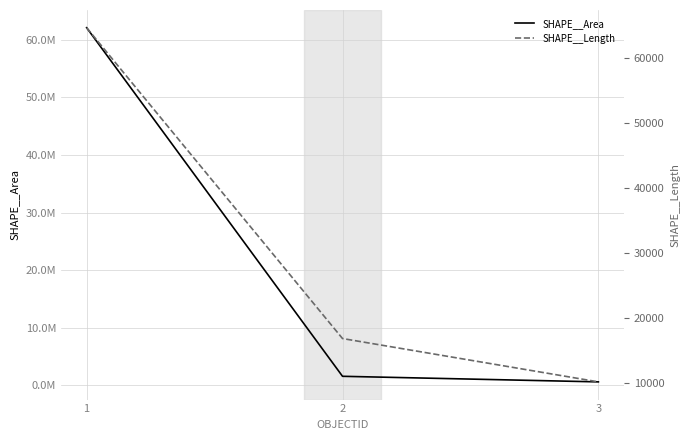

Is the value of SHAPE__Area at 3 greater than the value of SHAPE__Length at 3?

Yes